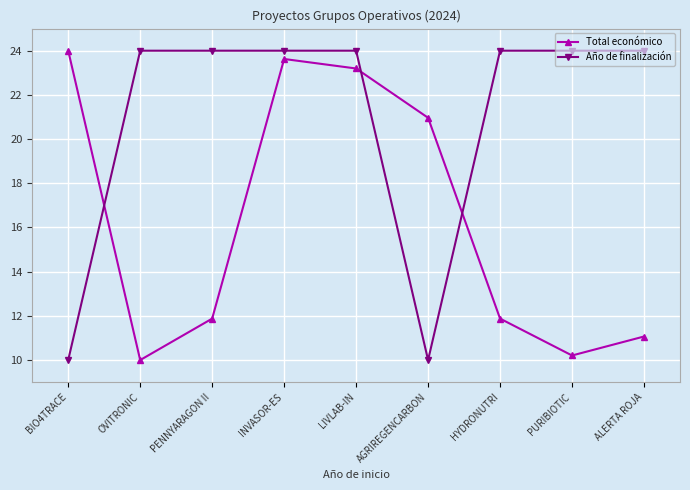

Between INVASOR-ES and ALERTA ROJA, which series saw the biggest shift?

Total económico